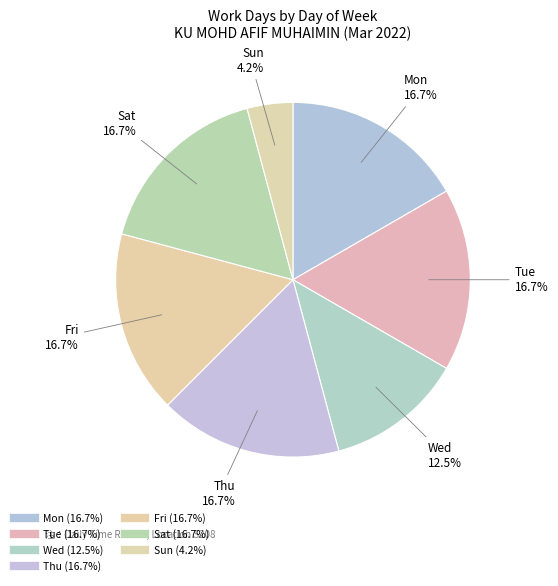

Which slice is the smallest?

Sun